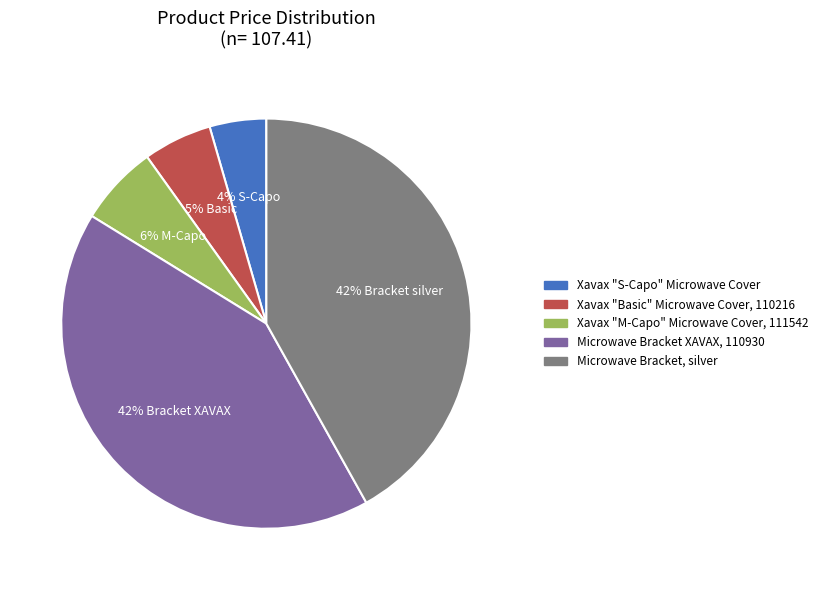

What is the smallest slice in the pie chart?

Xavax "S-Capo" Microwave Cover